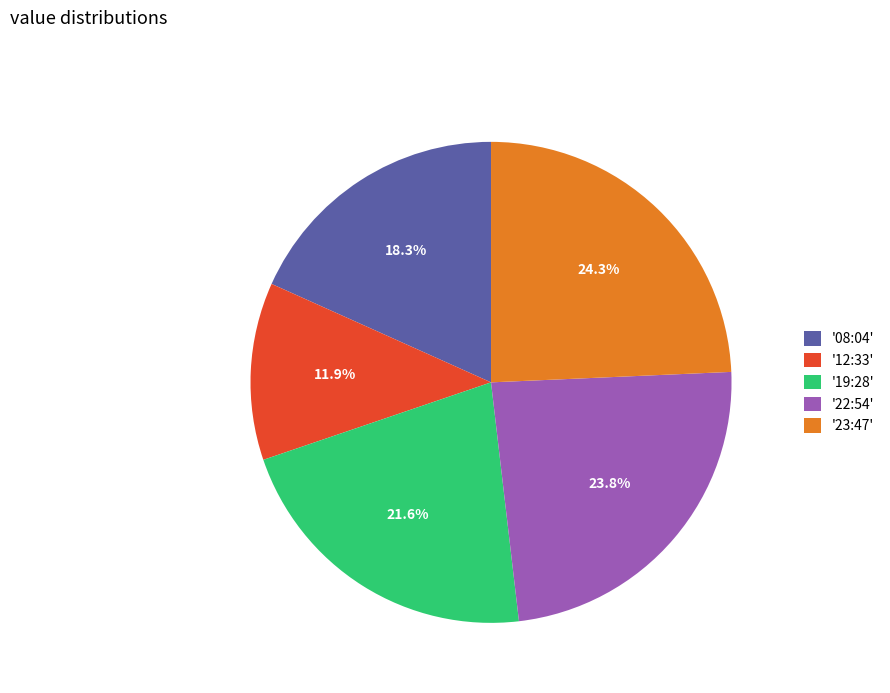

Approximately how many times larger is the value at '22:54' compared to '23:47'?

1.0